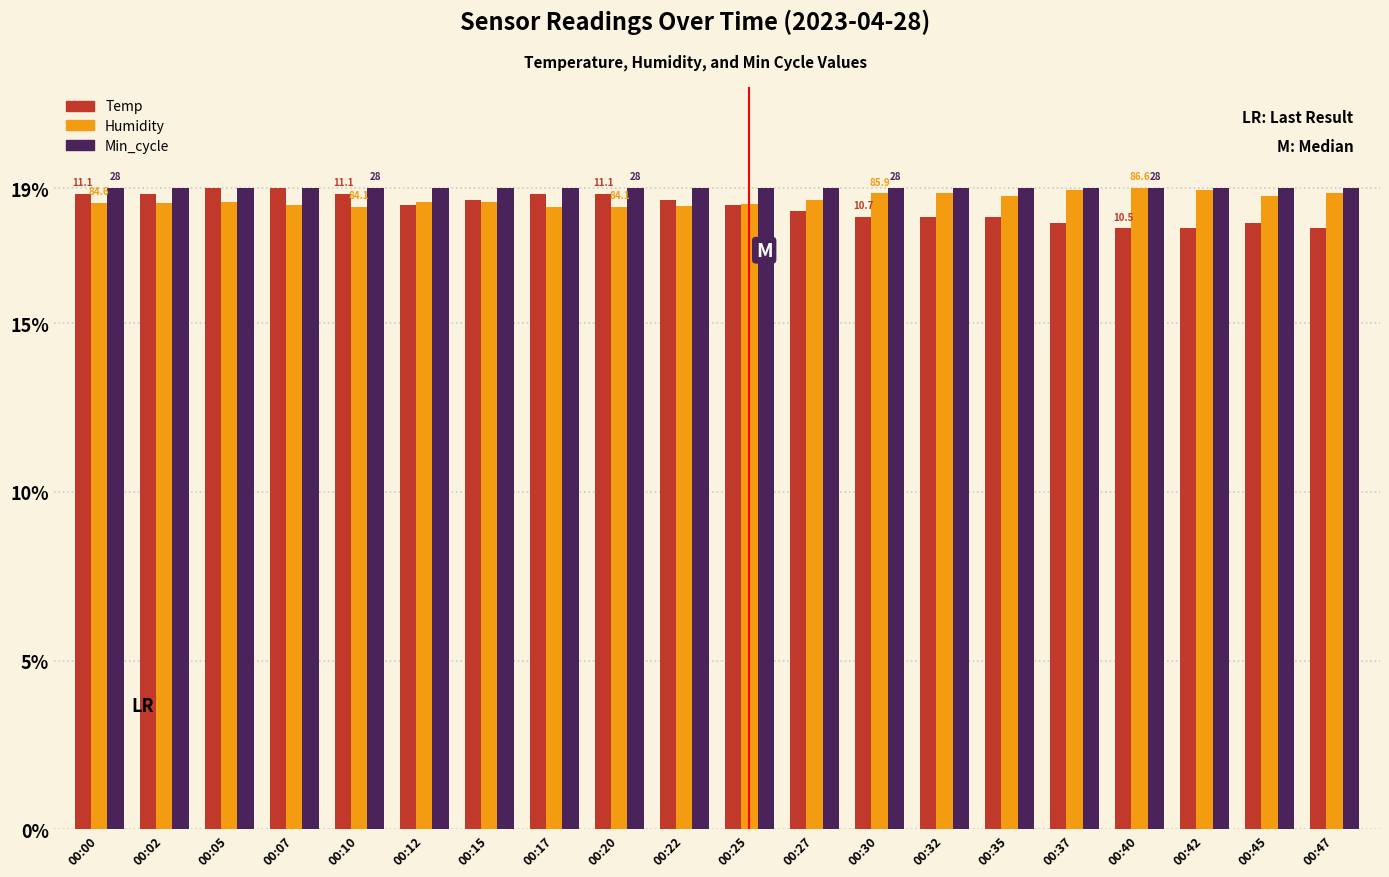

What is the minimum value for Temp?

17.8